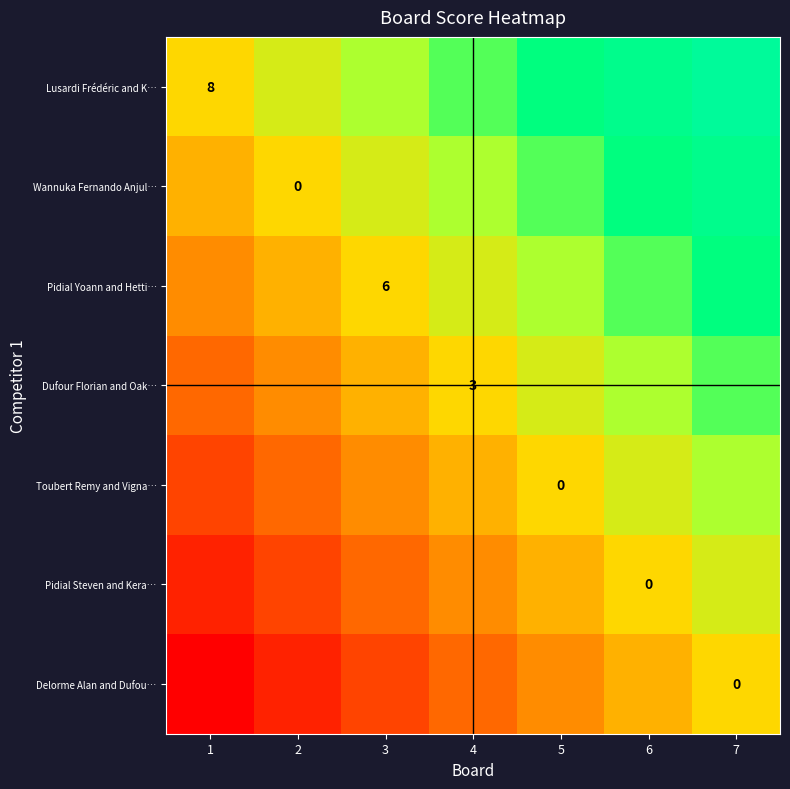

What is the difference between the second highest and minimum values in the Lusardi Frédéric and K… series?

0.4